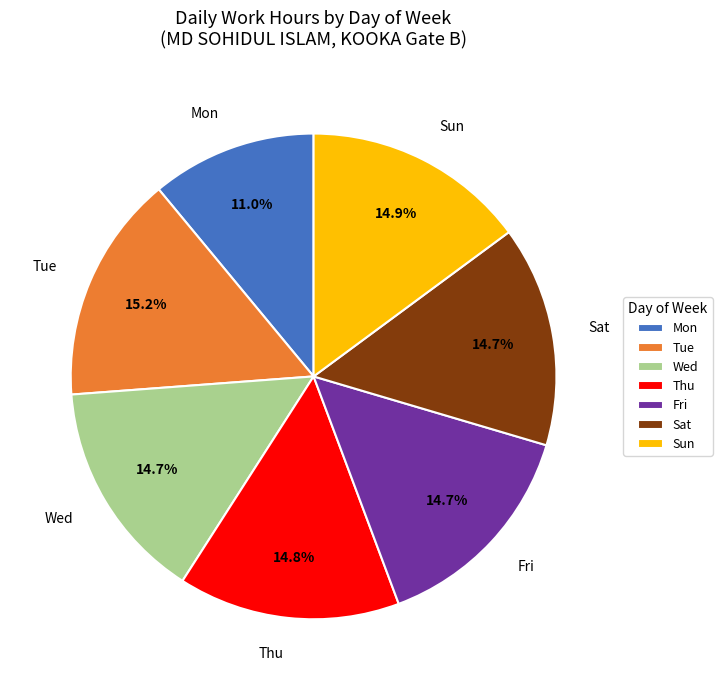

Is there a majority slice in this chart?

No